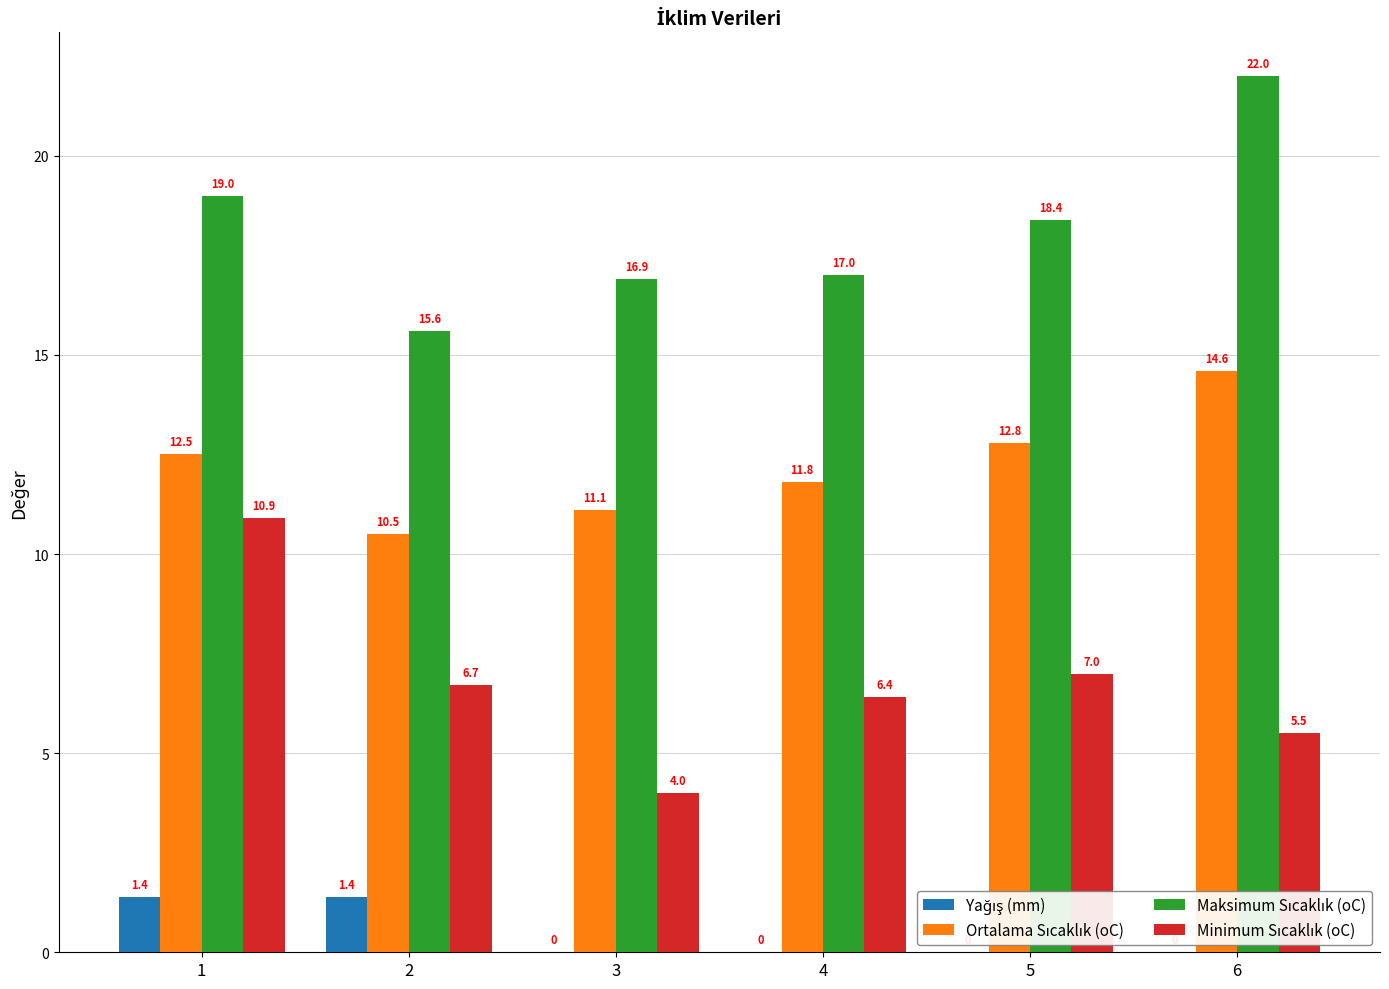

At which category does the chart reach its peak across all series?

6